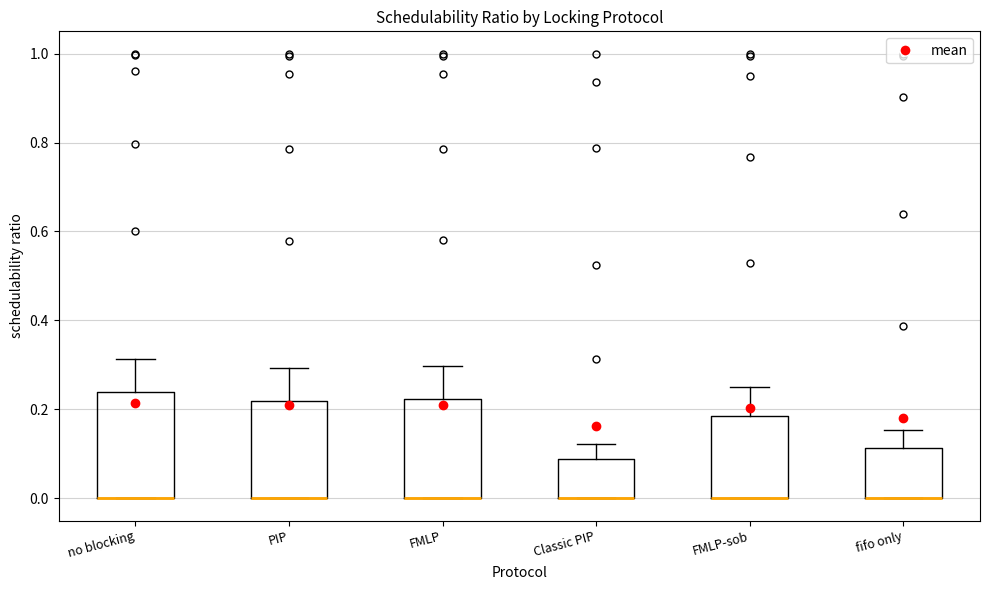

Reading left to right, read every box against the y-axis: the position of its median line, the range the box covers, and the ends of its whiskers. The values are not printed on the chart, so give them approximately, as read against the axis.

no blocking: median 0.00 (drawn on the box's lower edge), box 0.00 to 0.24, whiskers 0.00 to 0.32
PIP: median 0.00 (drawn on the box's lower edge), box 0.00 to 0.22, whiskers 0.00 to 0.30
FMLP: median 0.00 (drawn on the box's lower edge), box 0.00 to 0.22, whiskers 0.00 to 0.30
Classic PIP: median 0.00 (drawn on the box's lower edge), box 0.00 to 0.08, whiskers 0.00 to 0.12
FMLP-sob: median 0.00 (drawn on the box's lower edge), box 0.00 to 0.18, whiskers 0.00 to 0.26
fifo only: median 0.00 (drawn on the box's lower edge), box 0.00 to 0.12, whiskers 0.00 to 0.16